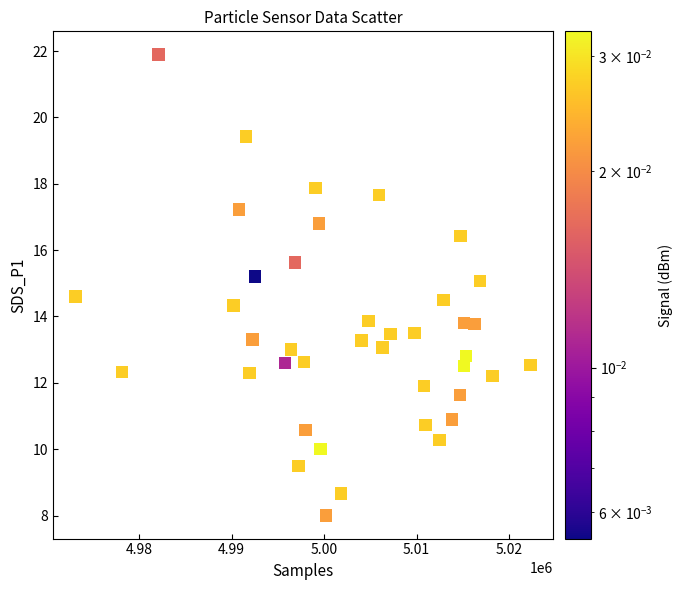

What is the range of X values (max minus min)?

49182.0